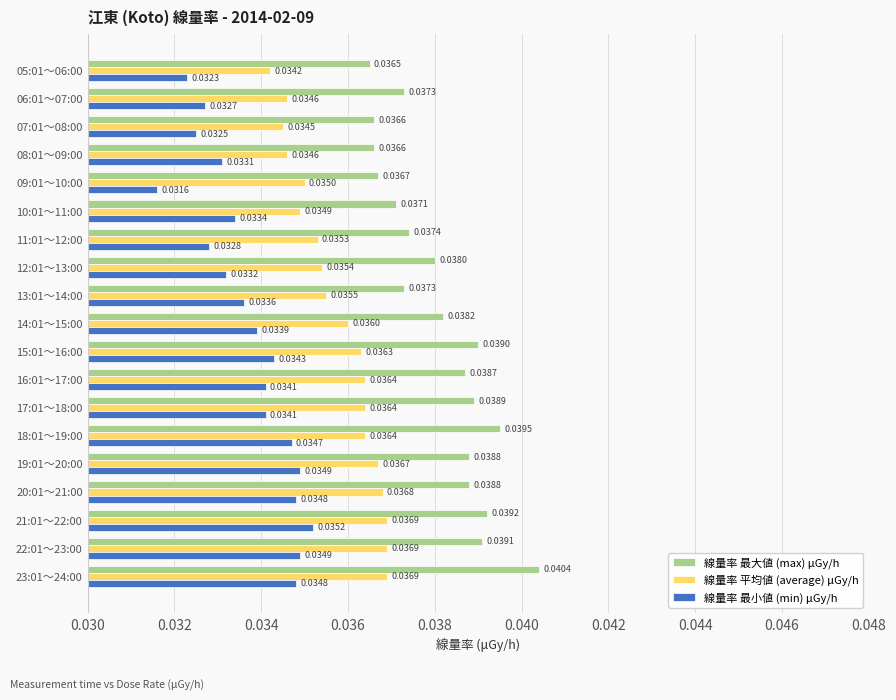

Which series has the largest total across all categories?

線量率 最大値 (max) μGy/h